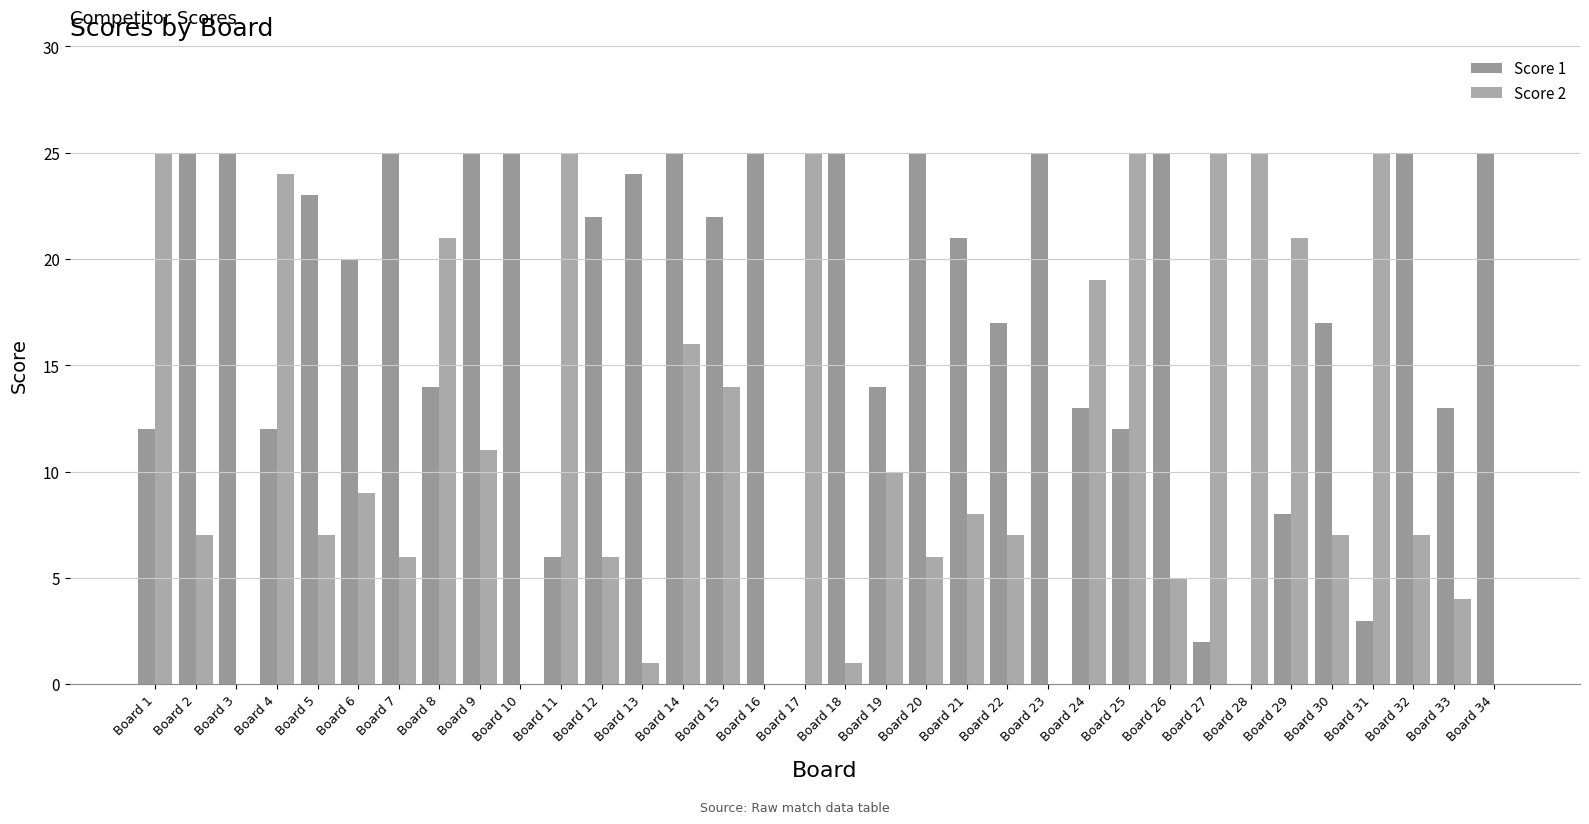

List the series in order of their peak value, highest first.

Score 1, Score 2